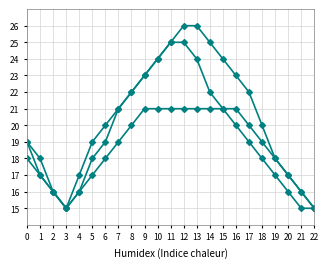

How many lines are shown in the chart?

3